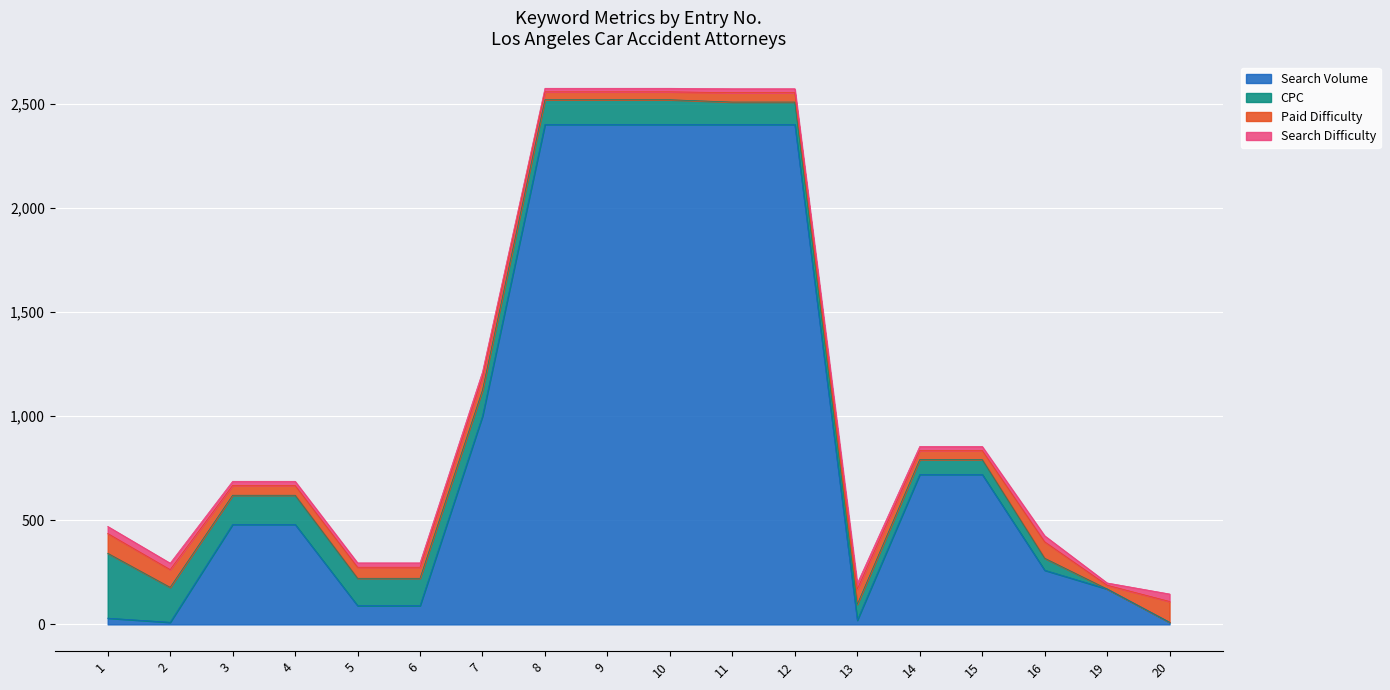

List the labels in order of Paid Difficulty value, largest first.

20, 1, 2, 16, 13, 7, 5, 6, 3, 4, 11, 12, 14, 15, 8, 9, 10, 19